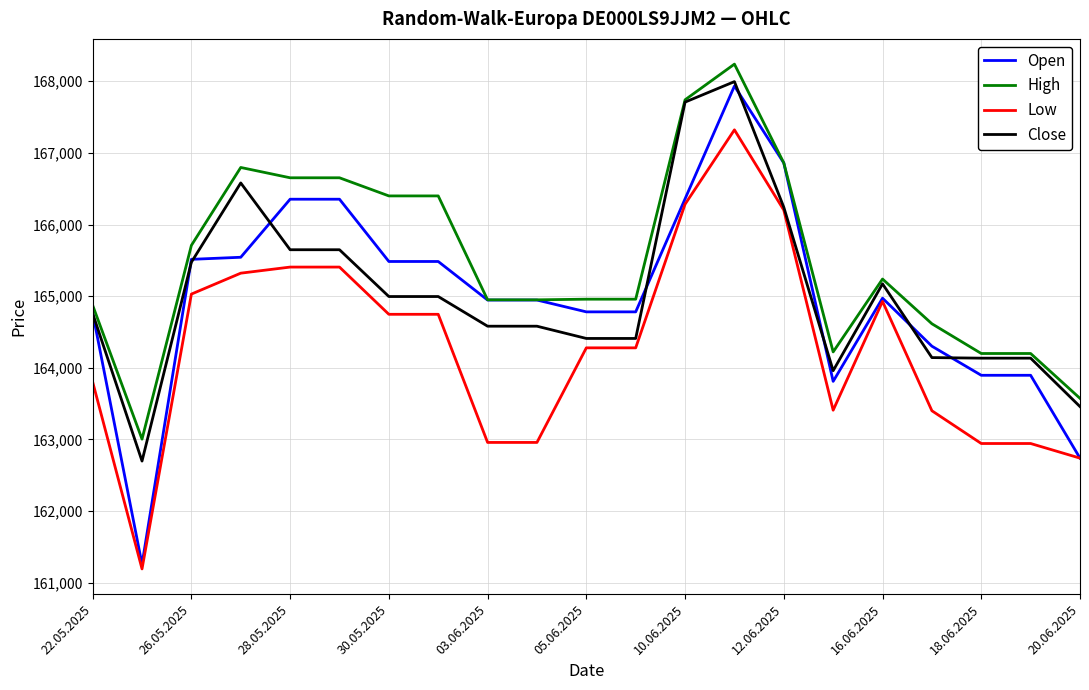

True or false: Low and High intersect in this chart.

False